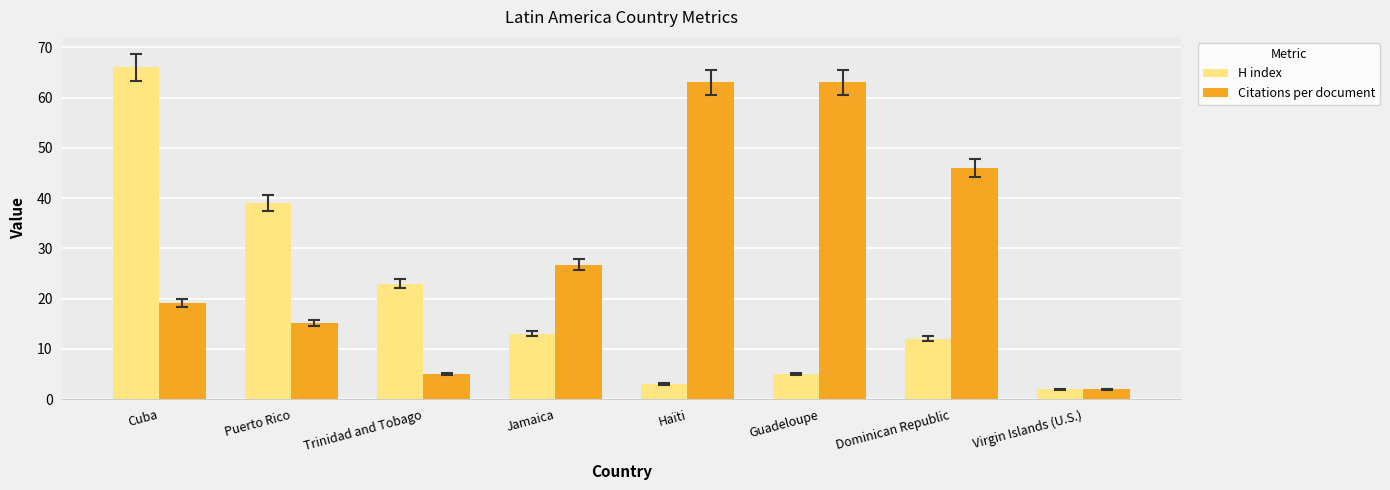

Which category has the lowest value across all series?

Virgin Islands (U.S.)